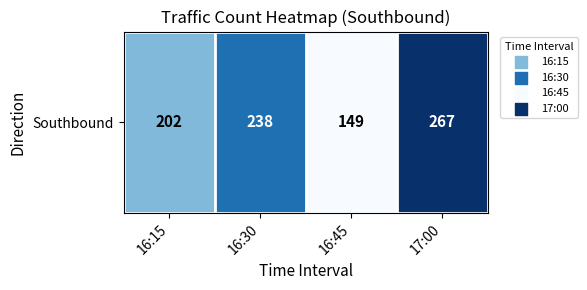

List the labels in order of value, smallest first.

16:45, 16:15, 16:30, 17:00